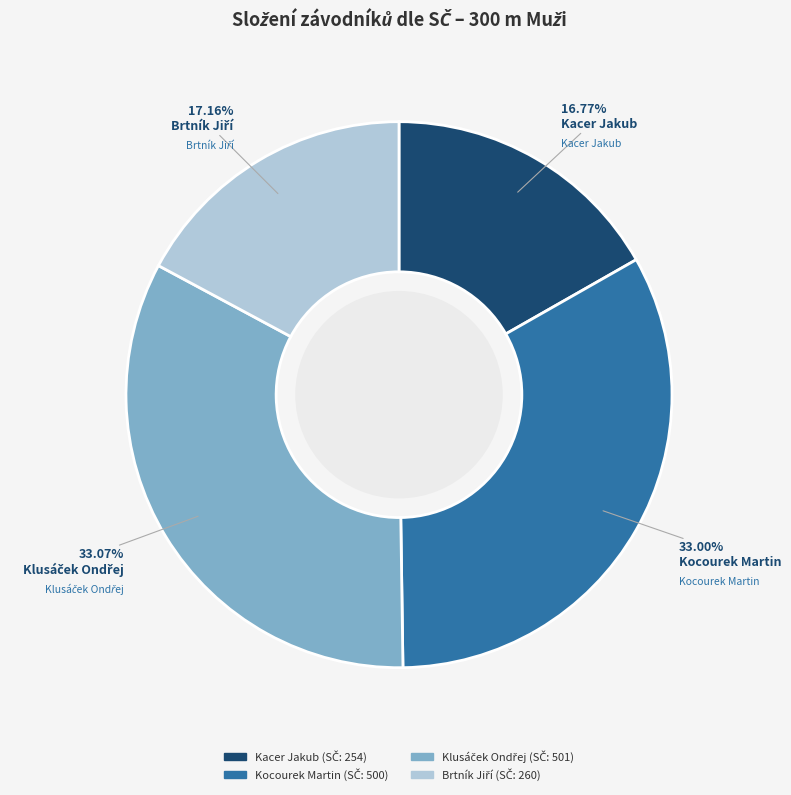

Between Kacer Jakub and Kocourek Martin, which is larger?

Kocourek Martin